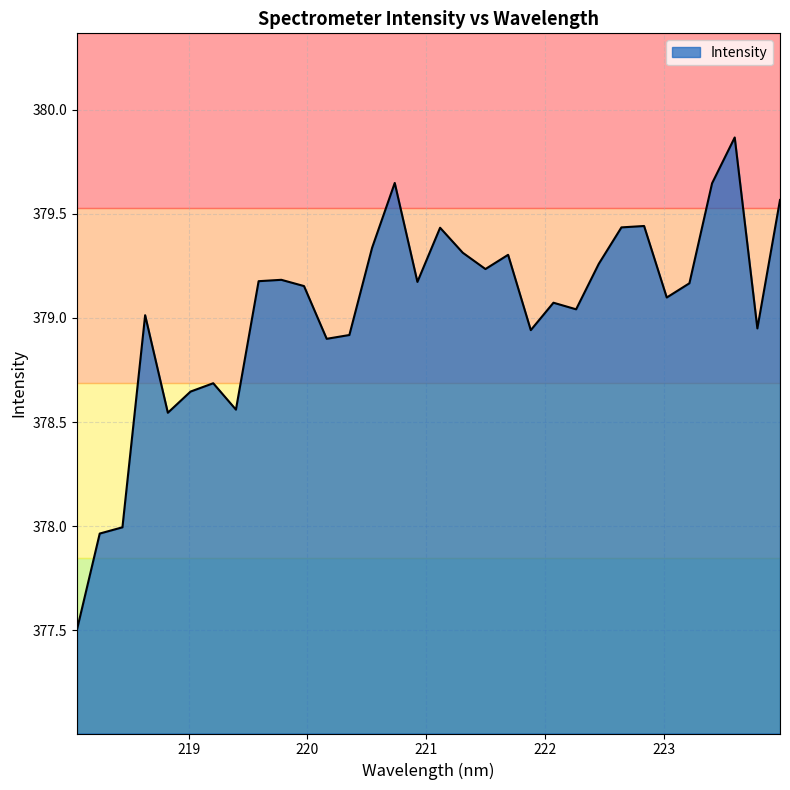

What is the smallest value displayed?

377.5